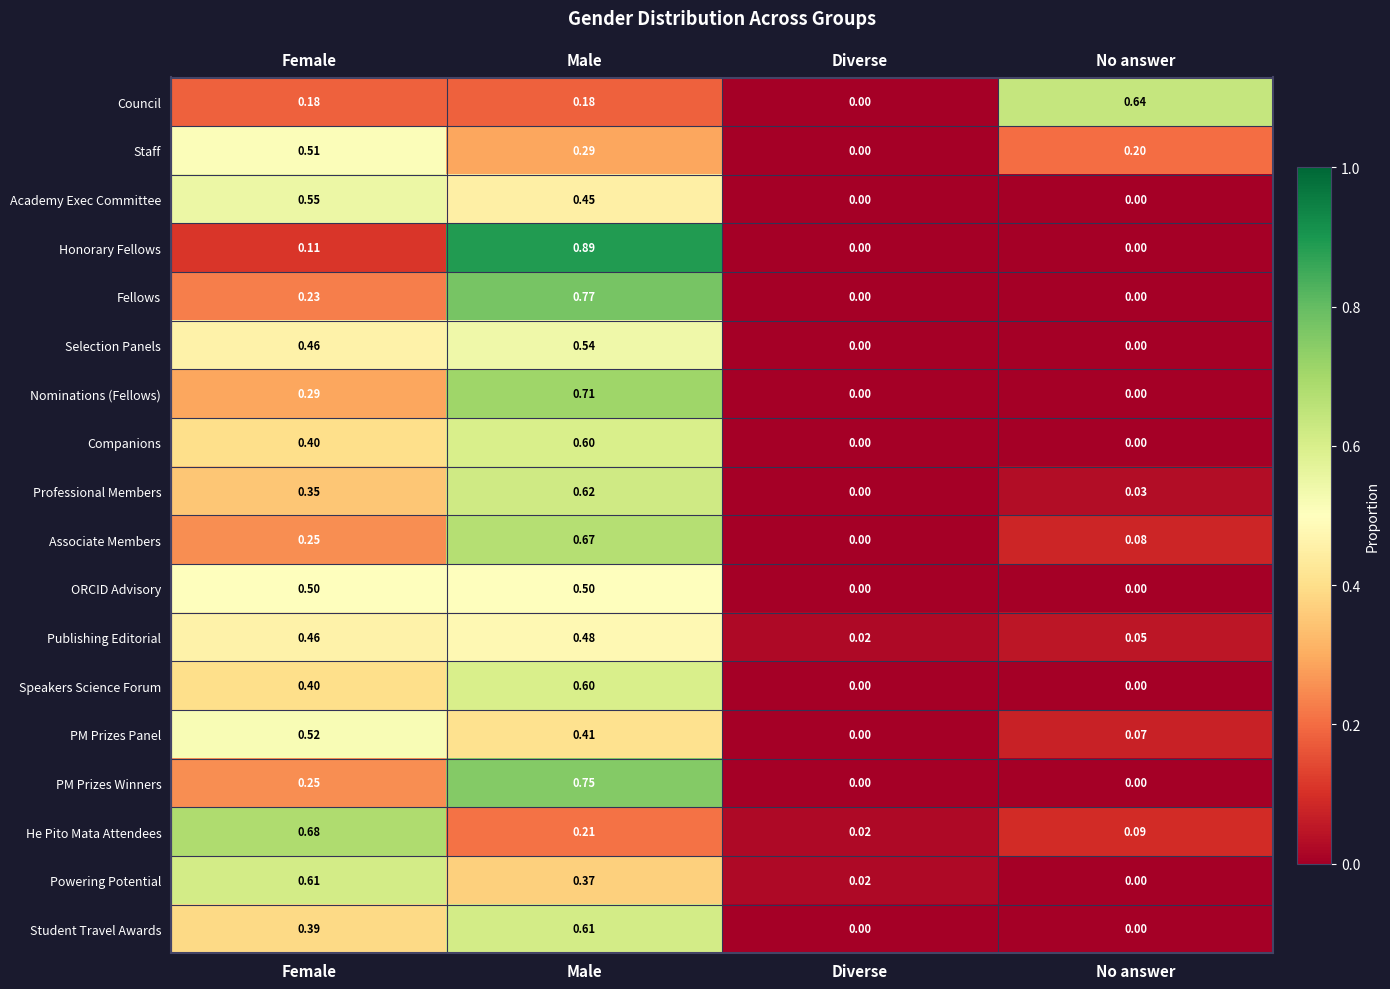

Which series changed the most between Diverse and No answer?

Council